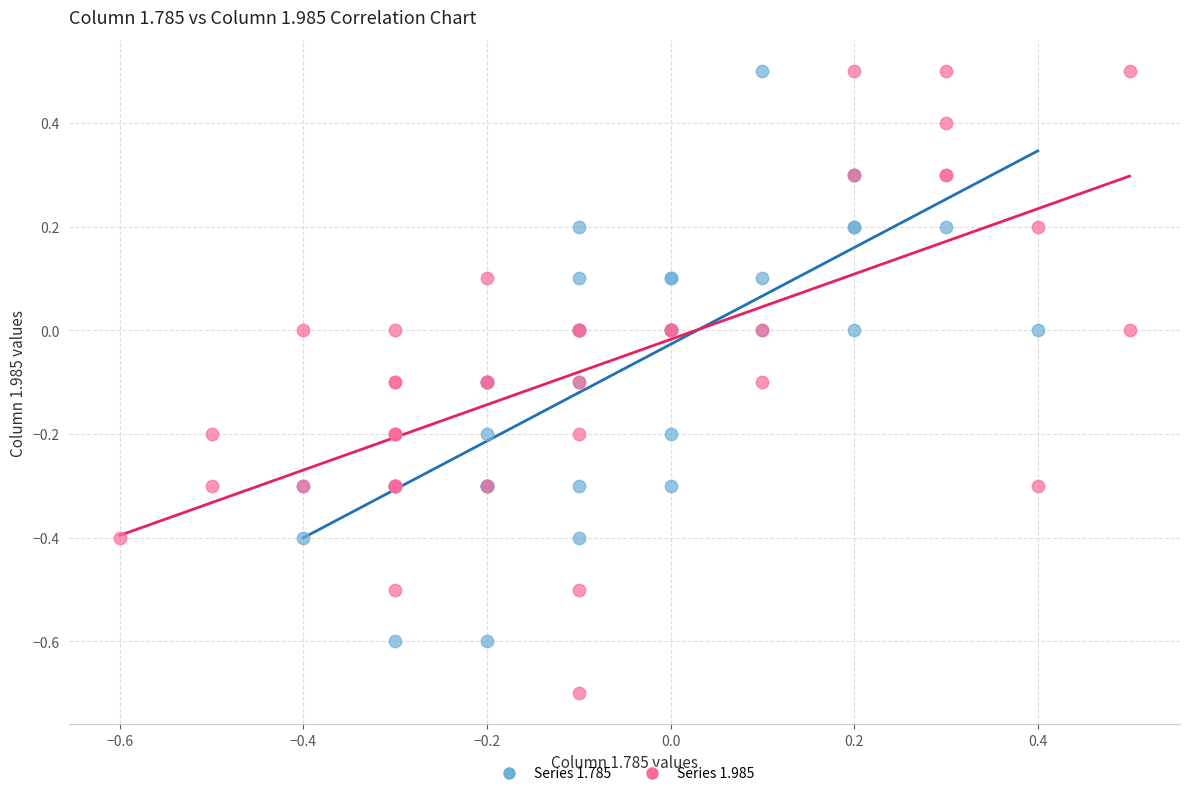

Which series contains the lowest Y value?

Series 1.985